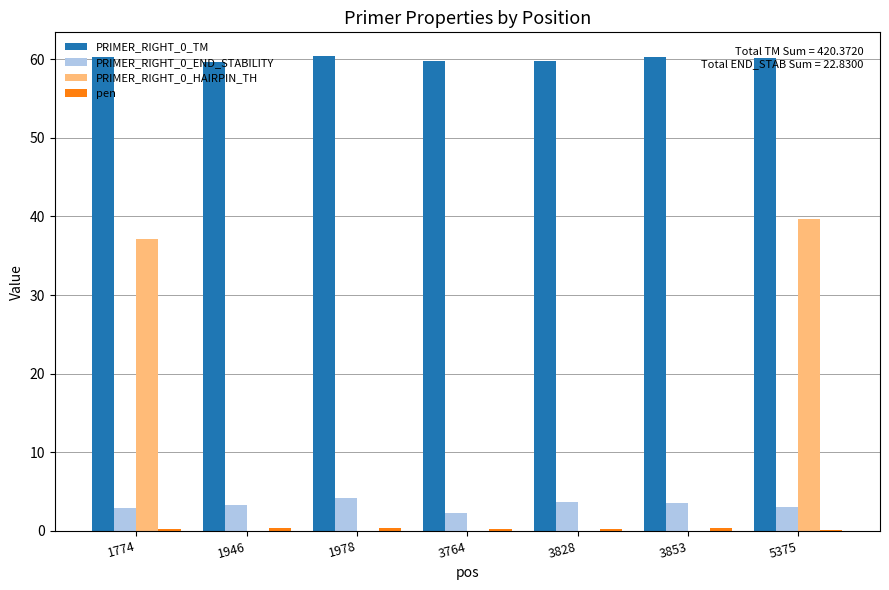

Which series has the largest total across all categories?

PRIMER_RIGHT_0_TM